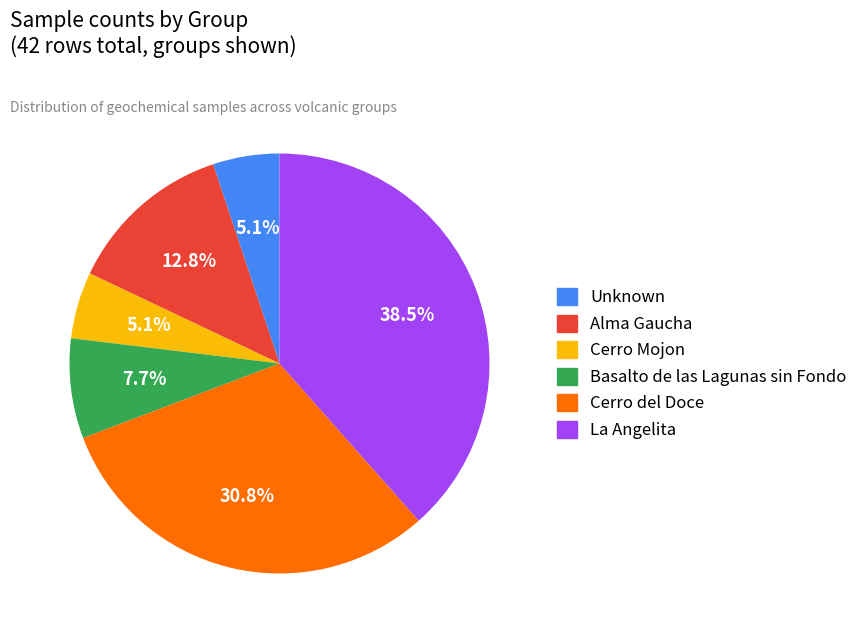

To the nearest percent, what is the average slice percentage?

17%